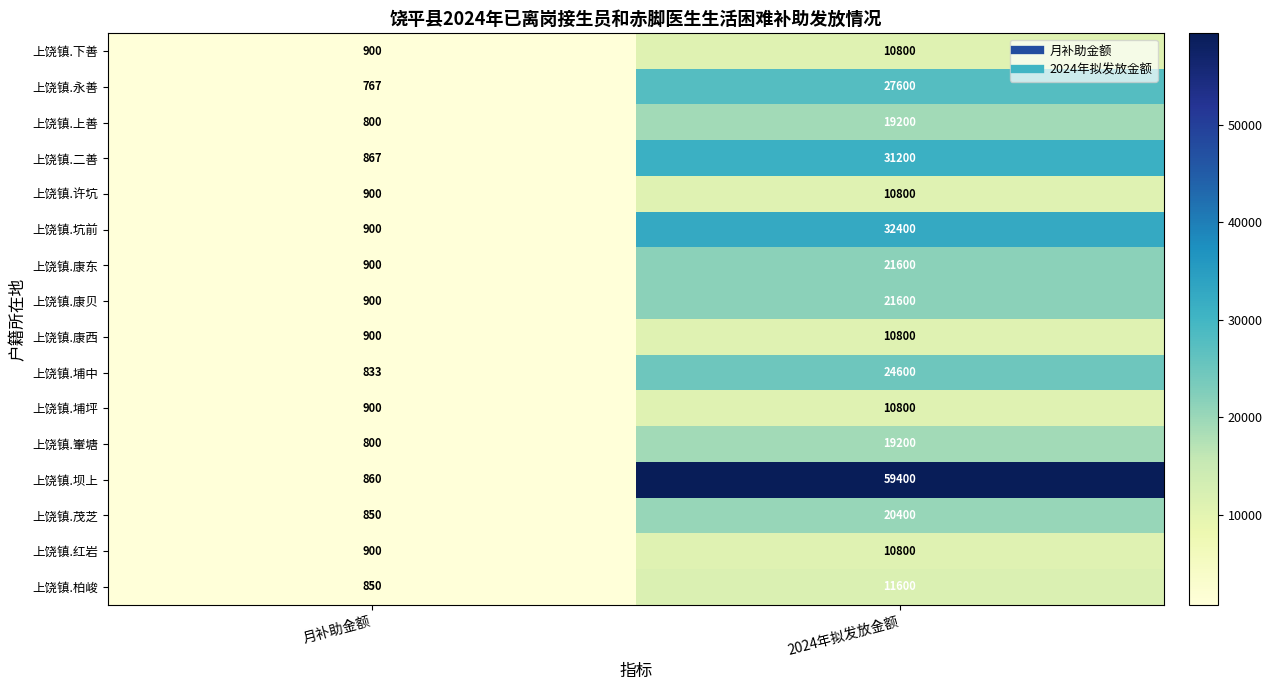

Read the 上饶镇.坝上 value at 2024年拟发放金额, to the nearest 100.

59400